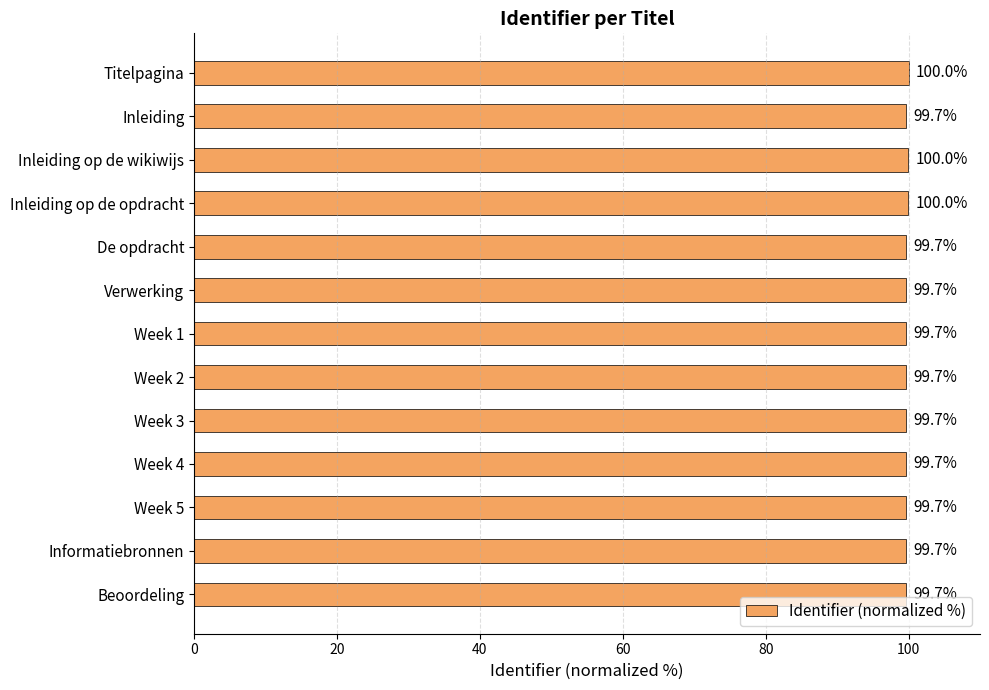

What is the difference between the second highest and second lowest values?

0.3